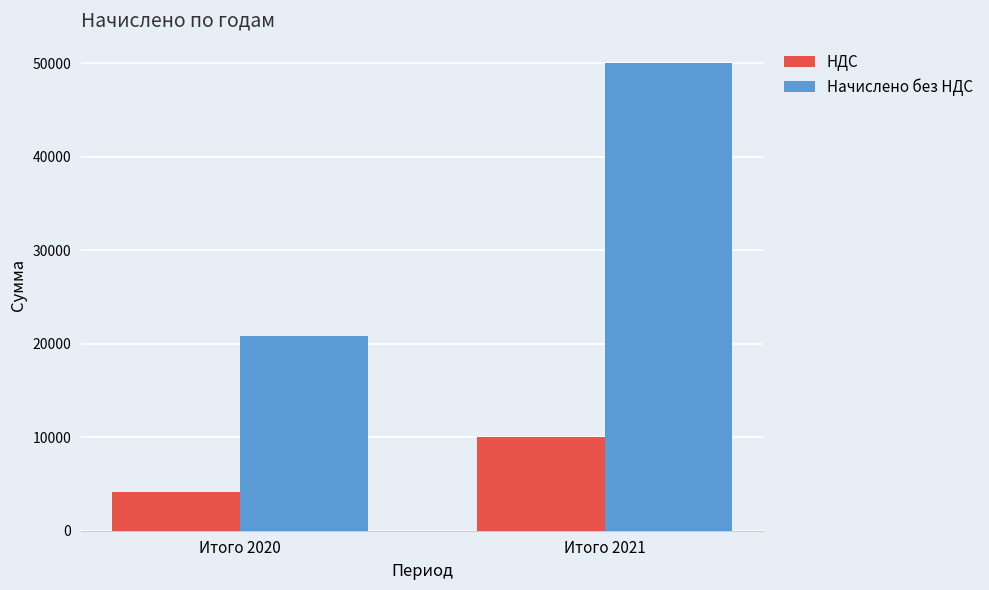

What is the difference between the НДС values at Итого 2021 and Итого 2020?

5833.3